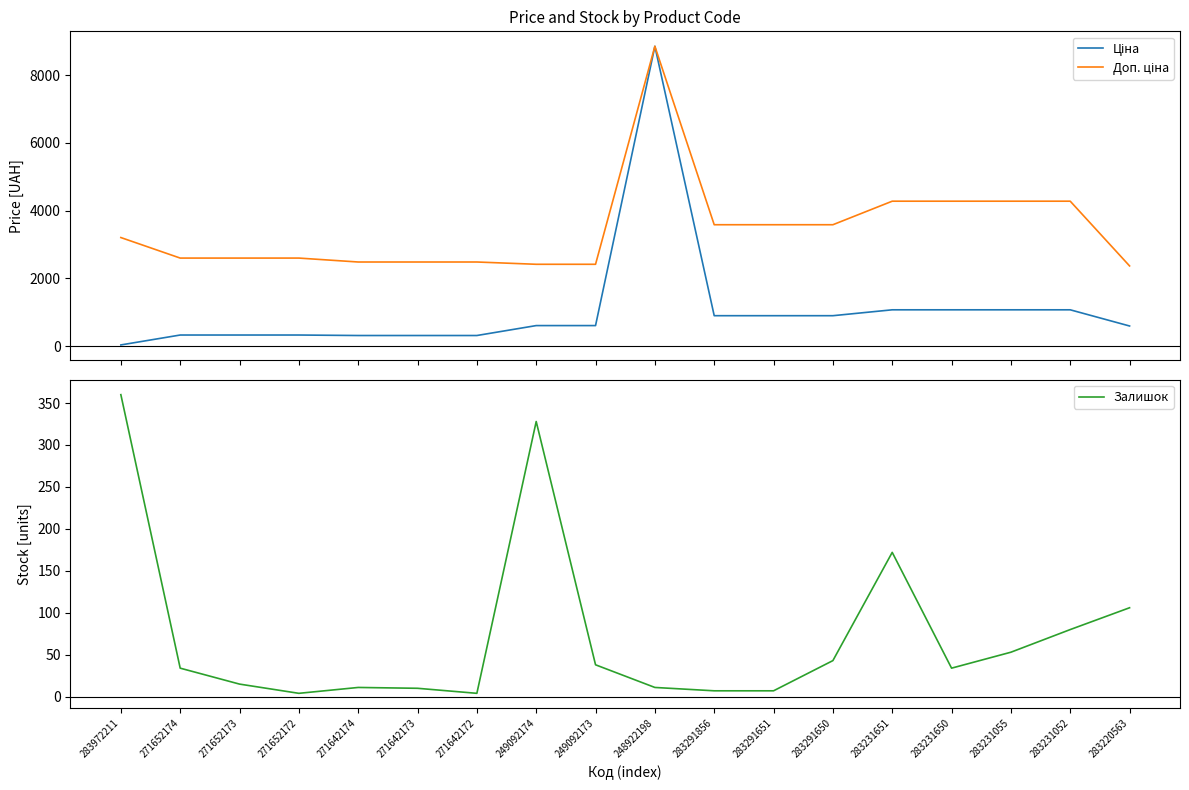

True or false: Ціна and Доп. ціна intersect in this chart.

False